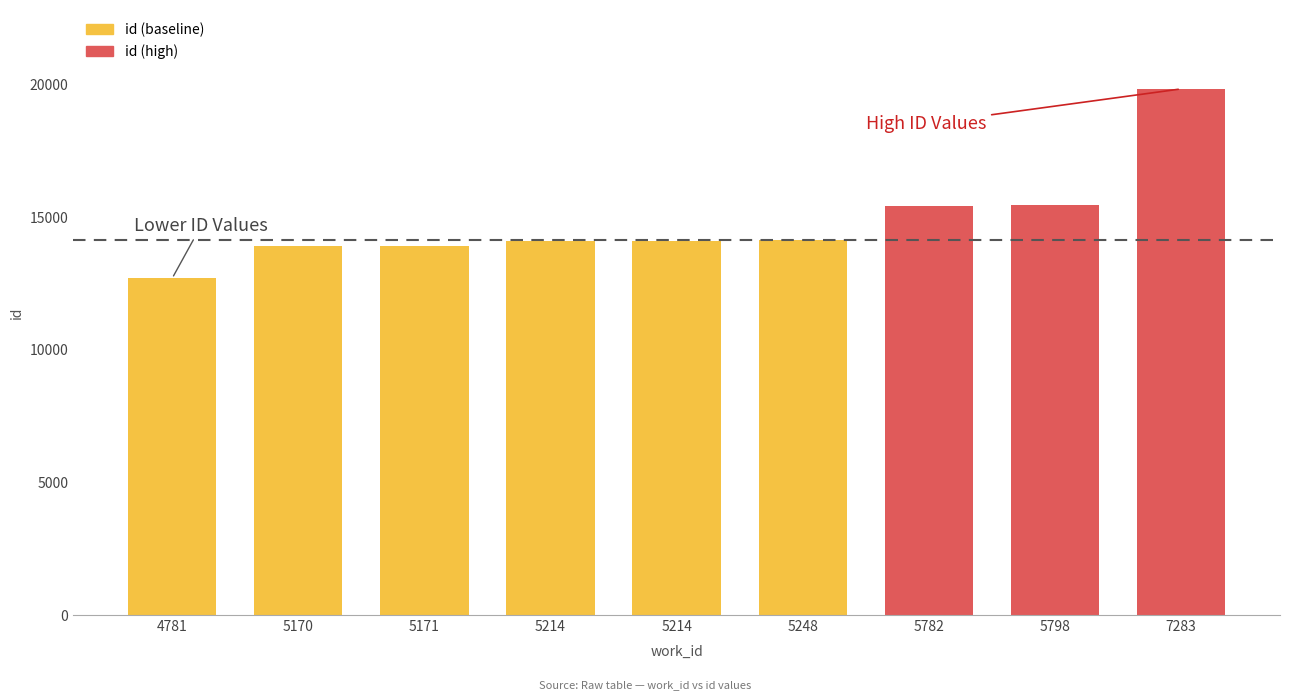

How many bars are there in total?

9